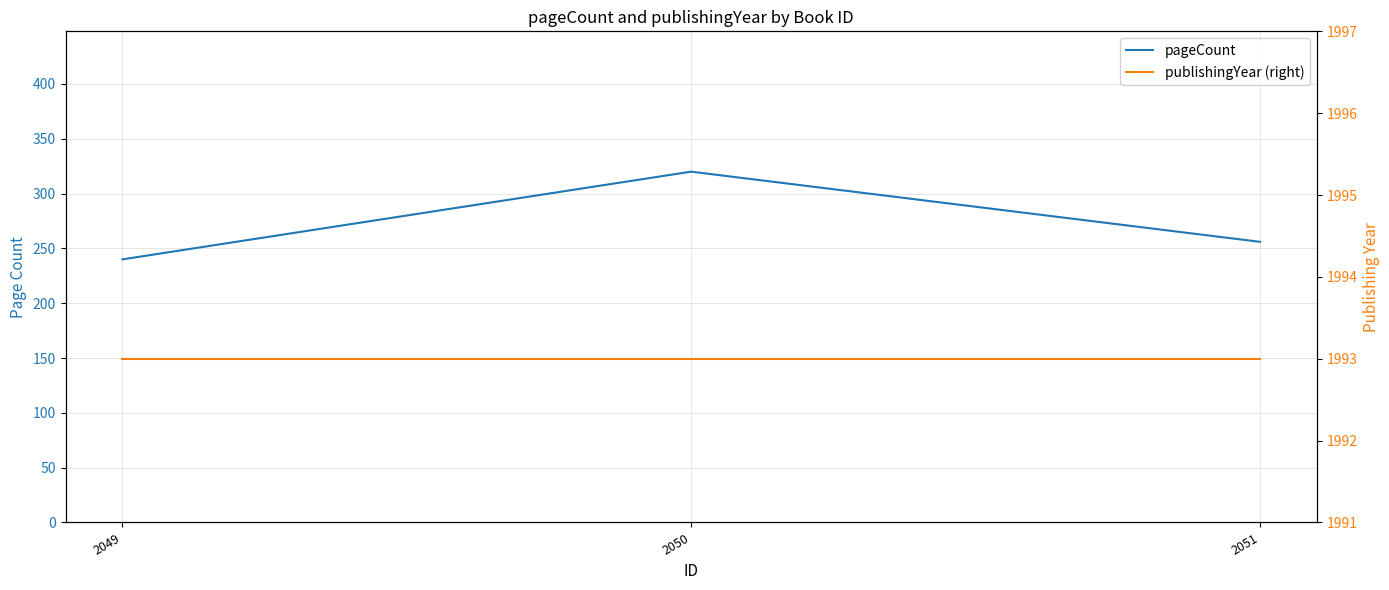

Between 2049 and 2050, which series saw the biggest shift?

pageCount